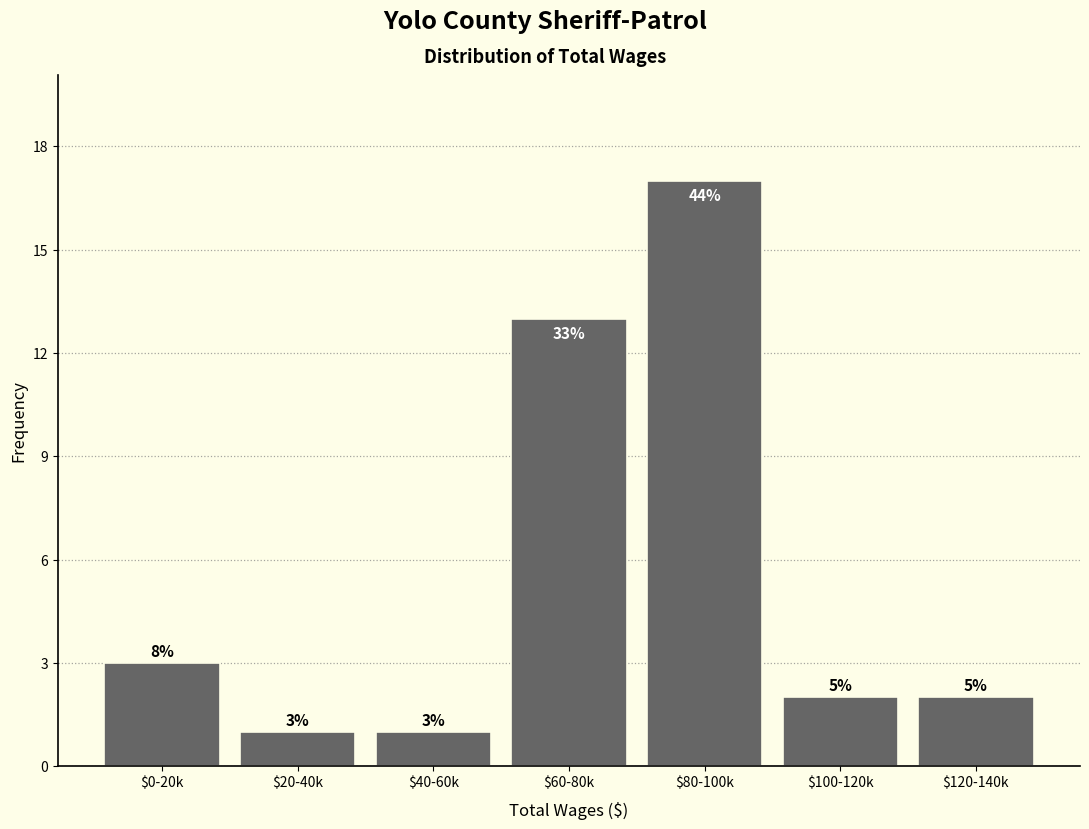

How many bars are there in total?

7